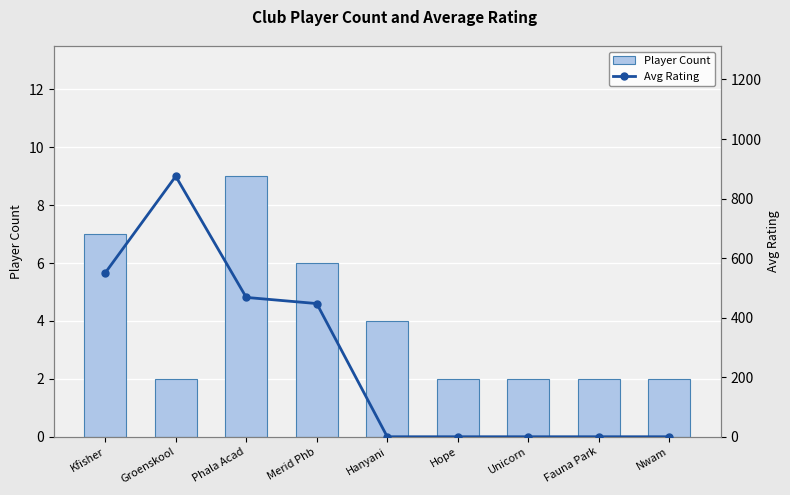

What is the sum of the Avg Rating values at Fauna Park and Kfisher?

550.4